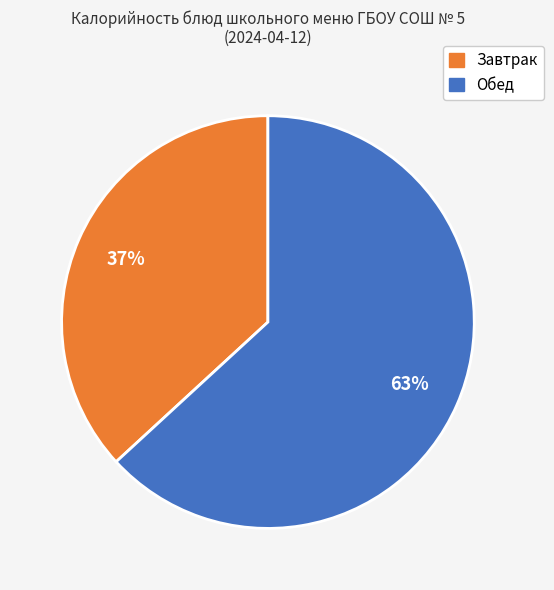

Approximately how many times larger is the value at Завтрак compared to Обед?

0.6